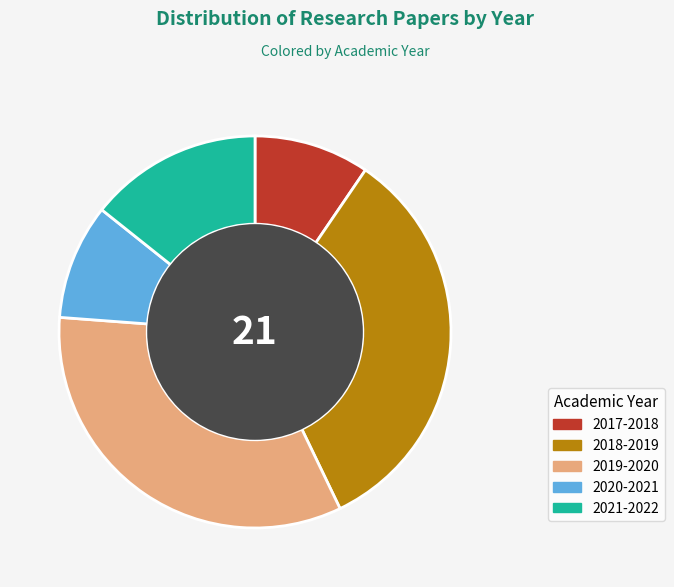

The 2021-2022 slice represents 23% of the pie. True or false?

False